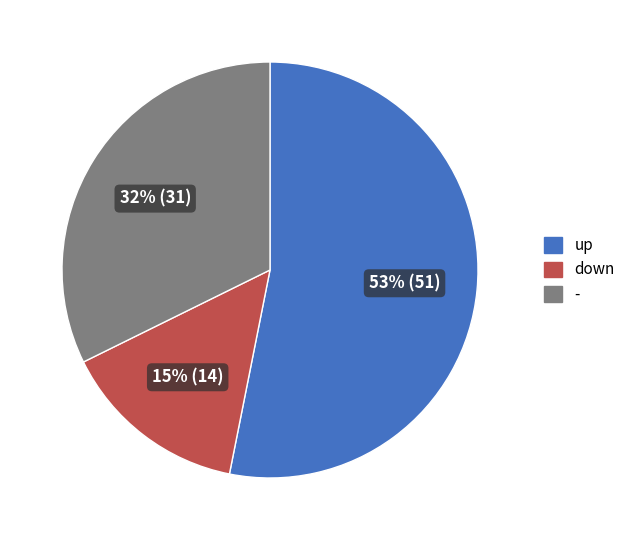

To the nearest percent, what is the average slice percentage?

33%